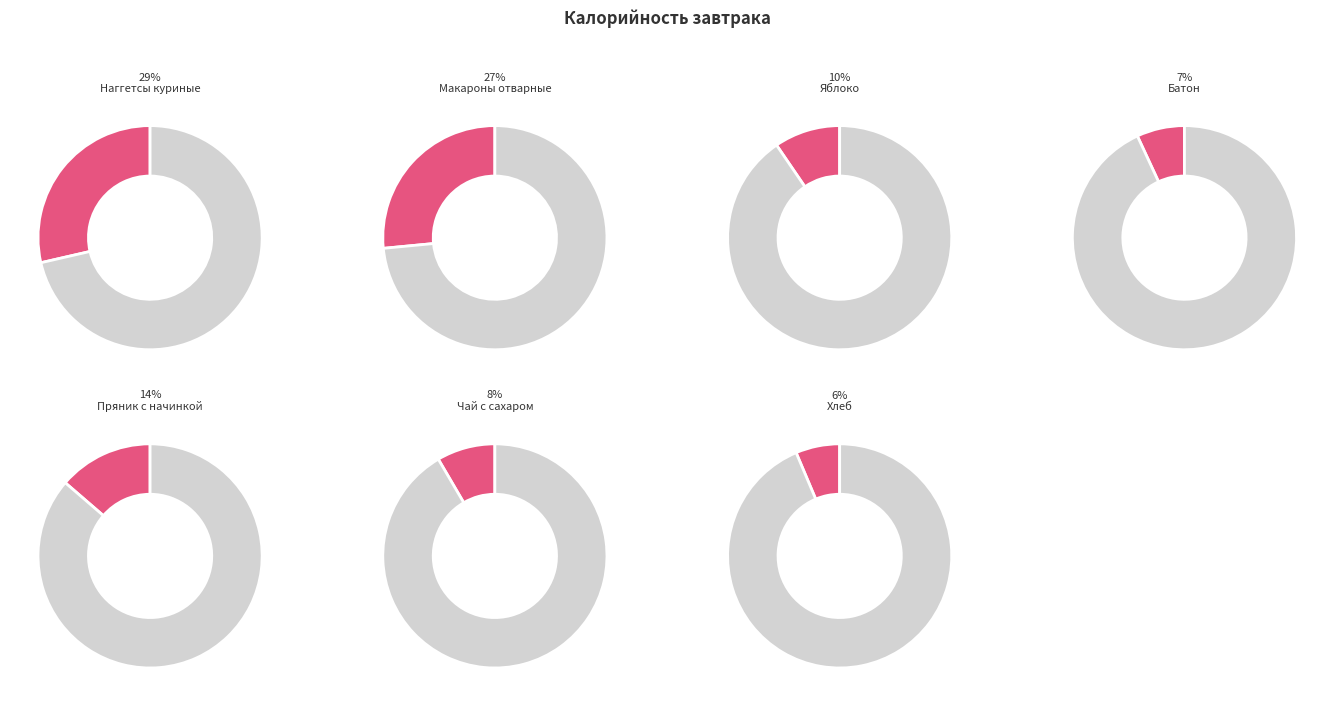

To the nearest percent, what is the combined percentage of Макароны отварные and Чай с сахаром?

35%